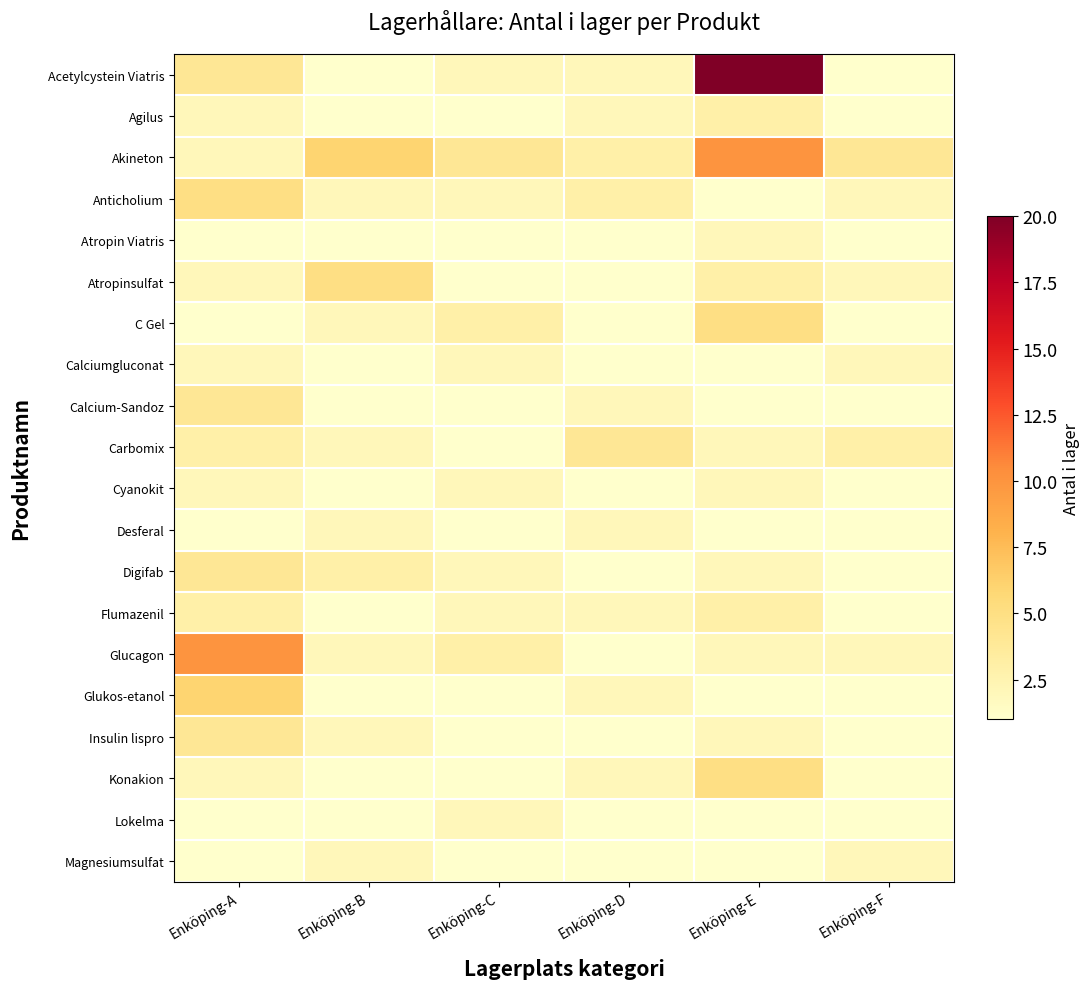

What is the maximum value shown in the chart?

20